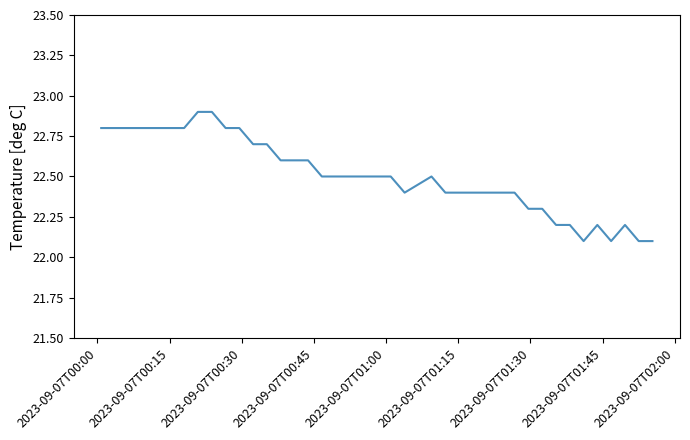

What is the difference between the maximum and minimum values?

0.8